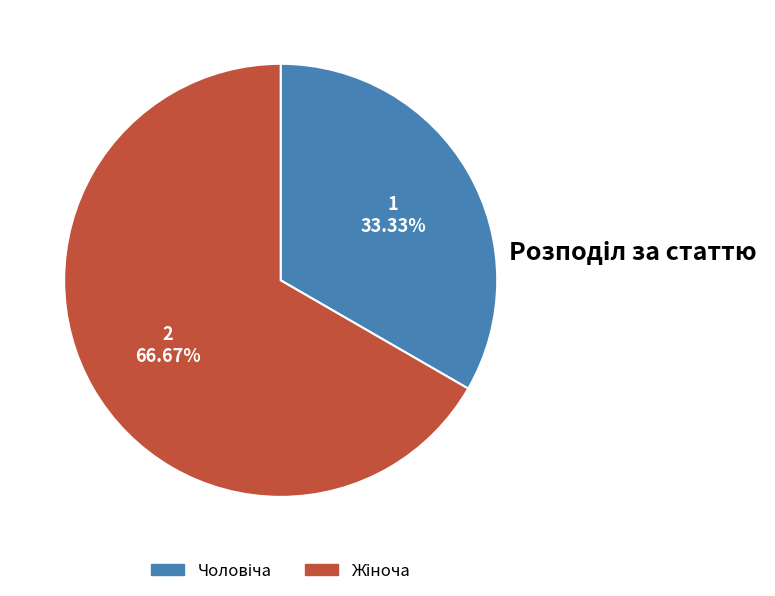

Is there any slice that represents more than half of the pie?

Yes